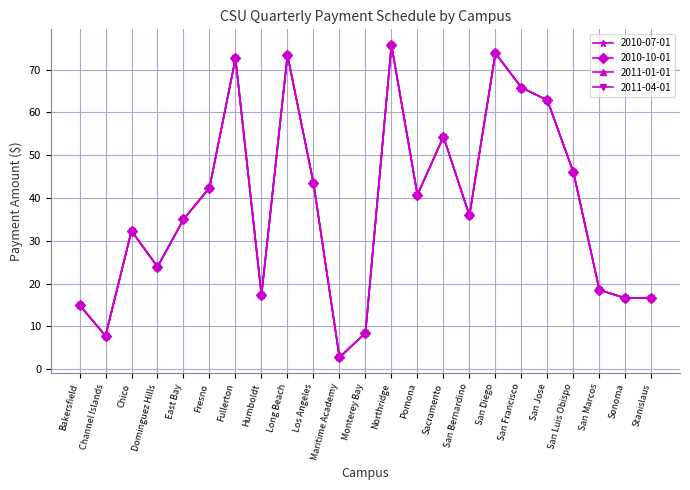

What is the sum of the 2010-10-01 values at San Francisco and Pomona?

106.5